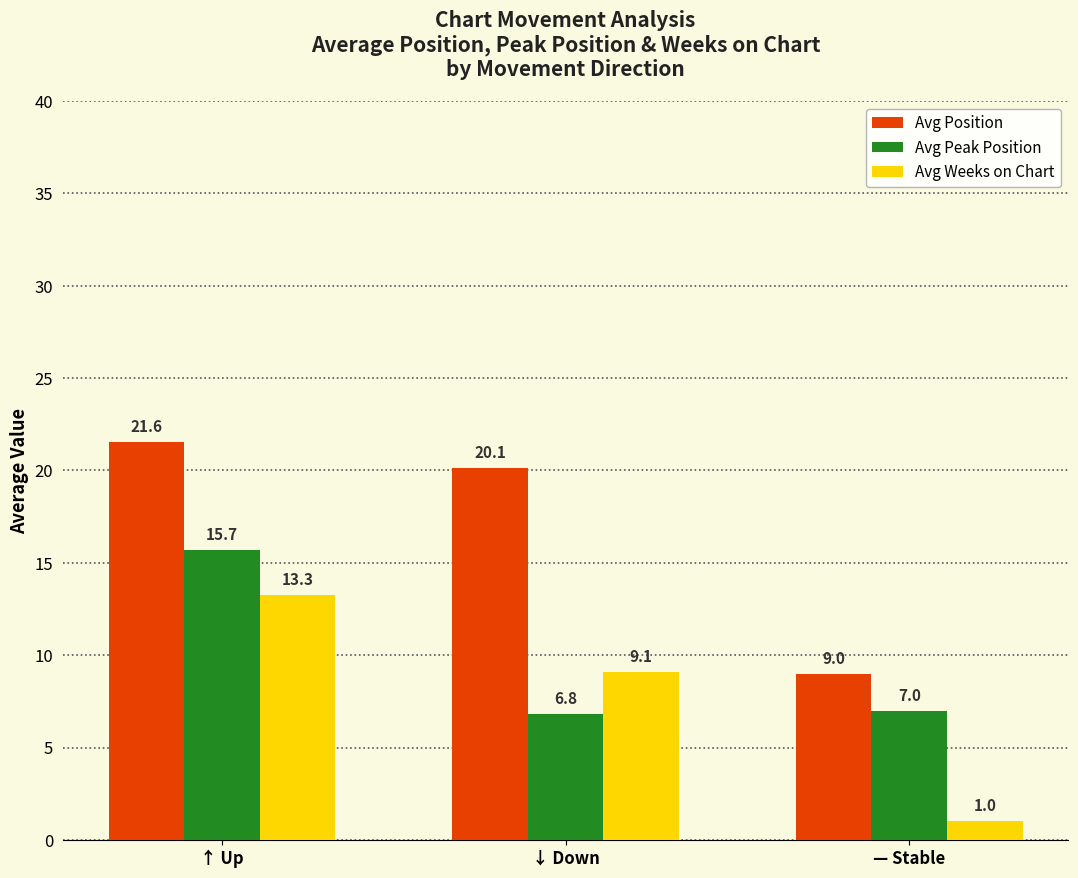

Reading left to right, extract all data points from this chart.

Avg Position: ↑ Up=21.6	↓ Down=20.1	— Stable=9.0
Avg Peak Position: ↑ Up=15.7	↓ Down=6.8	— Stable=7.0
Avg Weeks on Chart: ↑ Up=13.3	↓ Down=9.1	— Stable=1.0